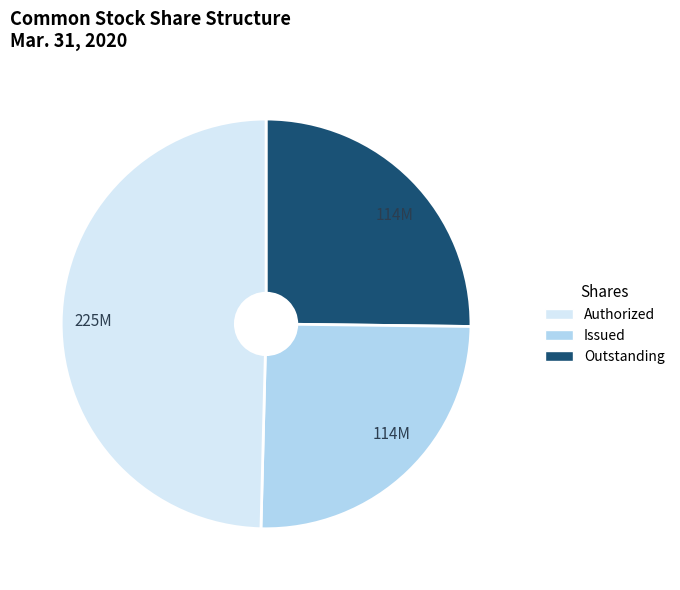

Is there a majority slice in this chart?

No